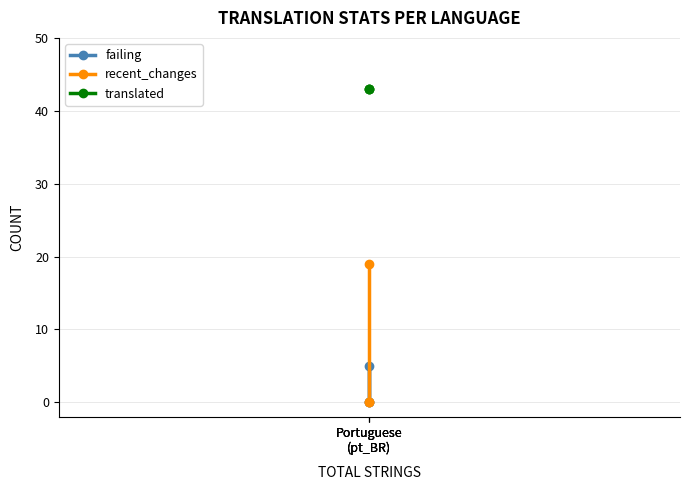

What is the difference between the maximum and minimum values in the recent_changes series?

19